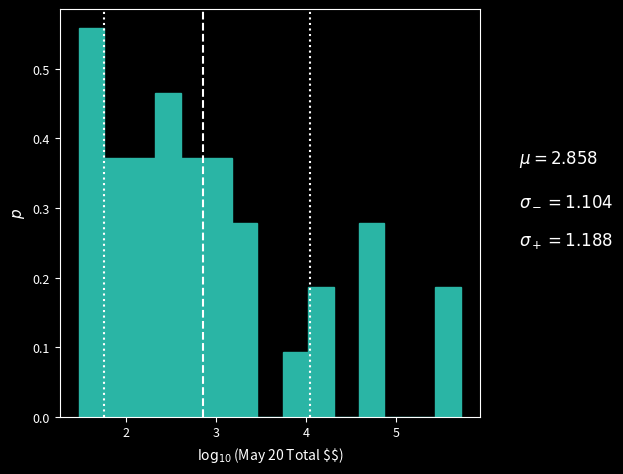

Around what value on the x-axis is the tallest bar? Give the approximate position of its centre, as read against the axis.

1.6